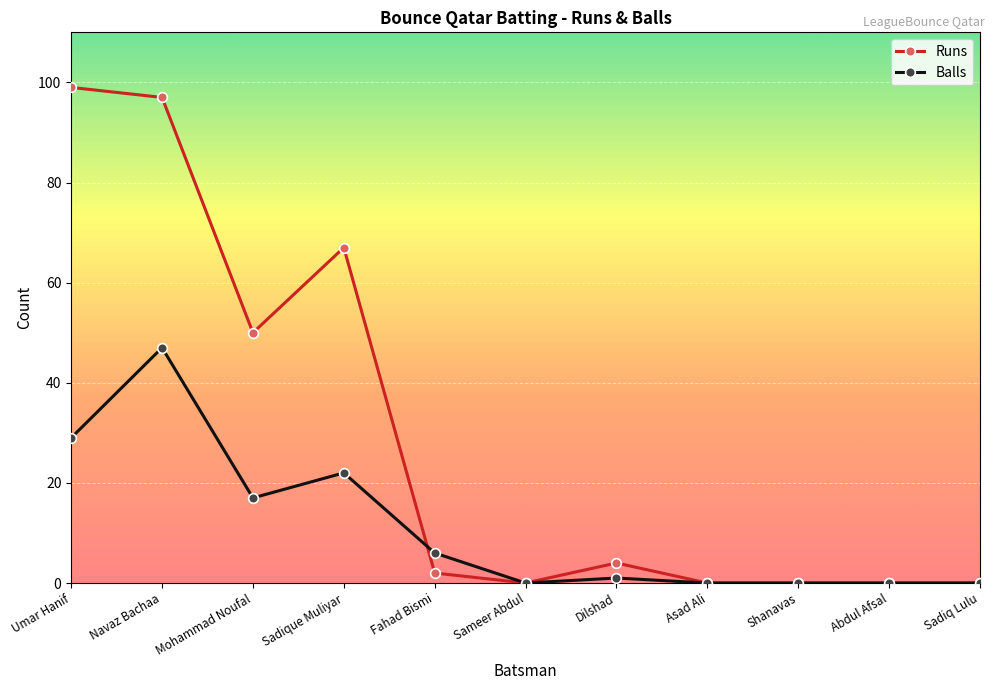

In Runs, how many points are higher than both neighbors (excluding endpoints)?

2